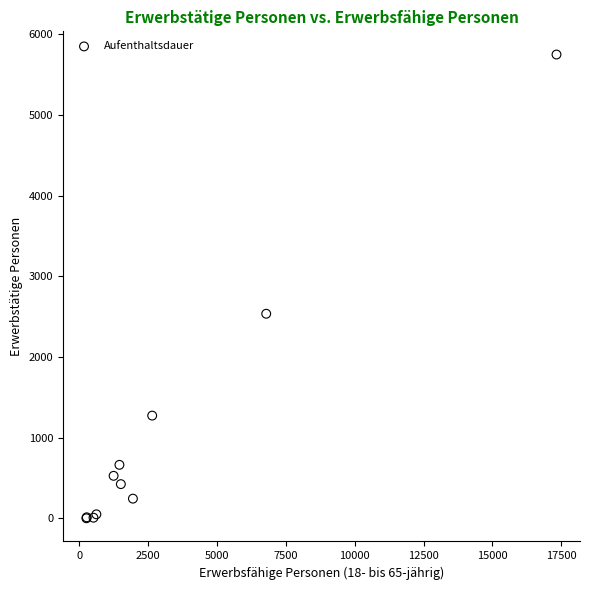

What Y value in the scatter plot is closest to 2875?

2536